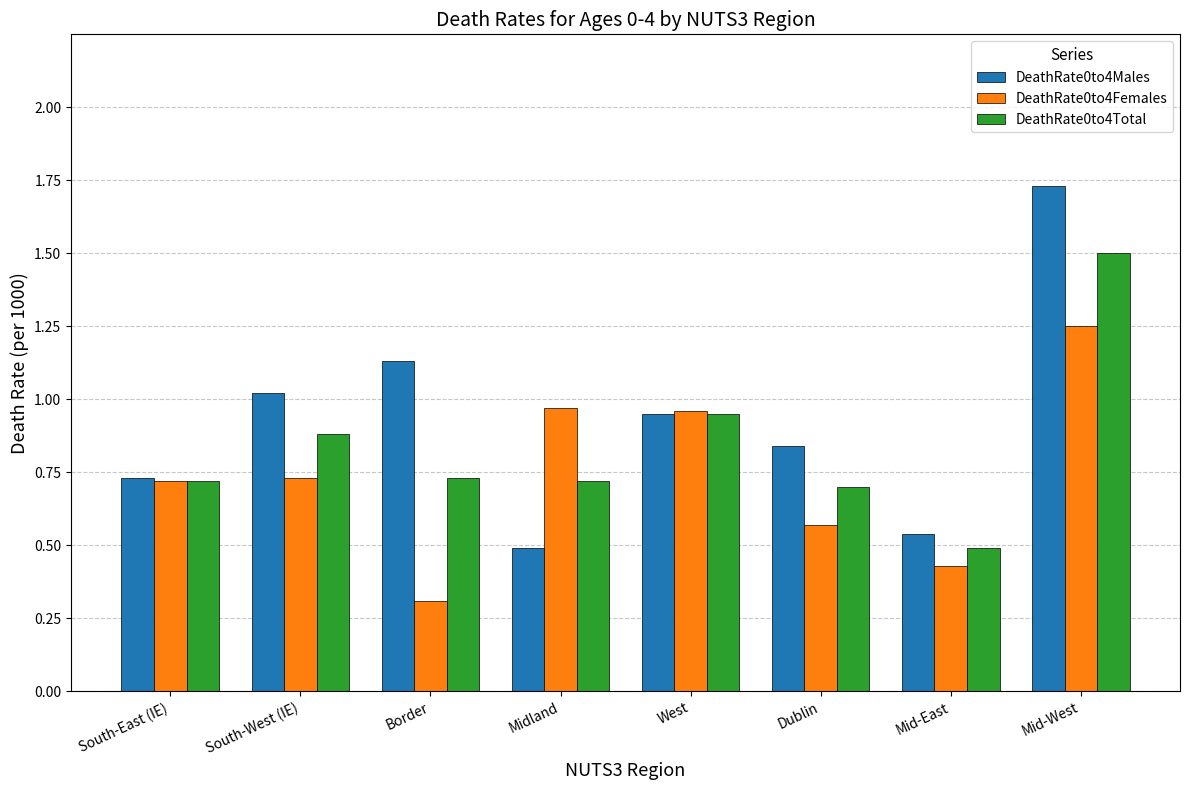

At which label does DeathRate0to4Females reach its peak?

Mid-West